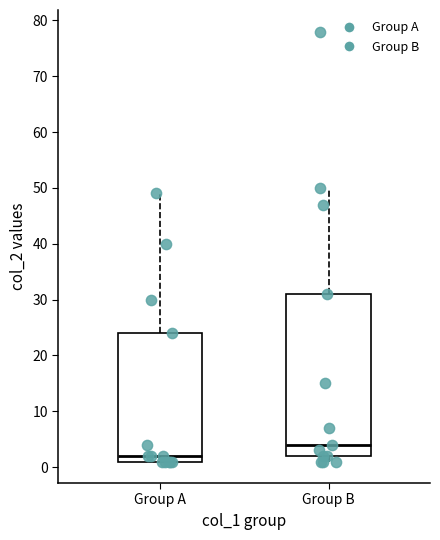

Comparing the boxes themselves (not the whiskers), which one is the tallest?

Group B